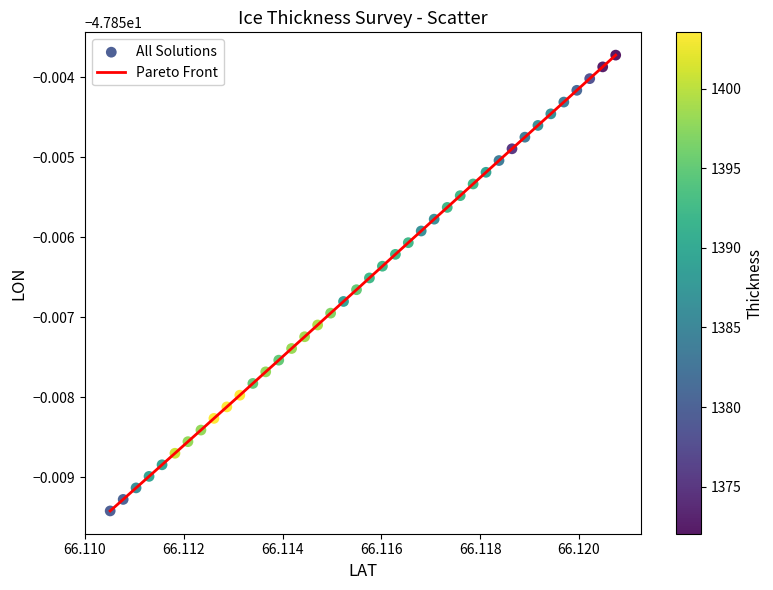

Does the chart have visible grid lines?

No